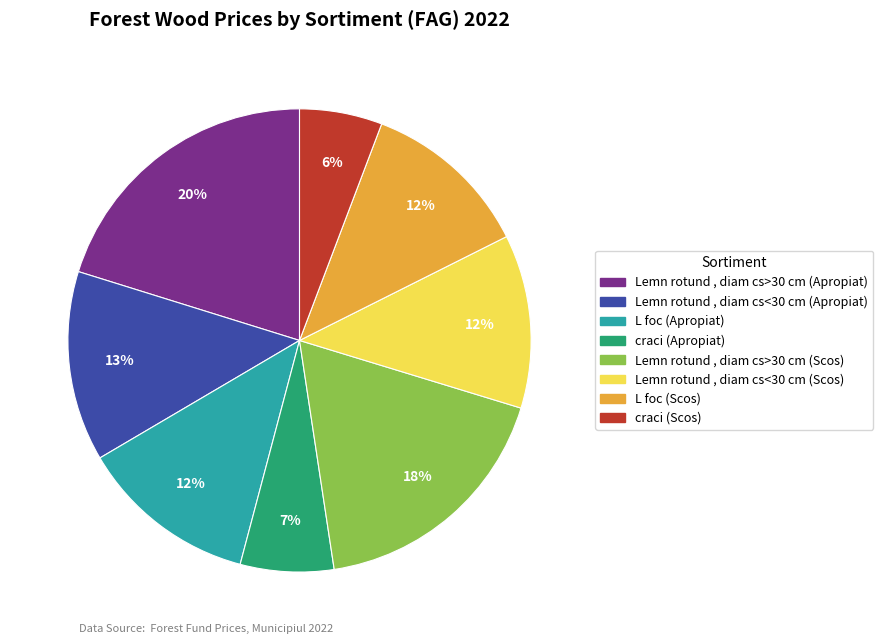

Which category has the biggest portion of the pie?

Lemn rotund , diam cs>30 cm (Apropiat)